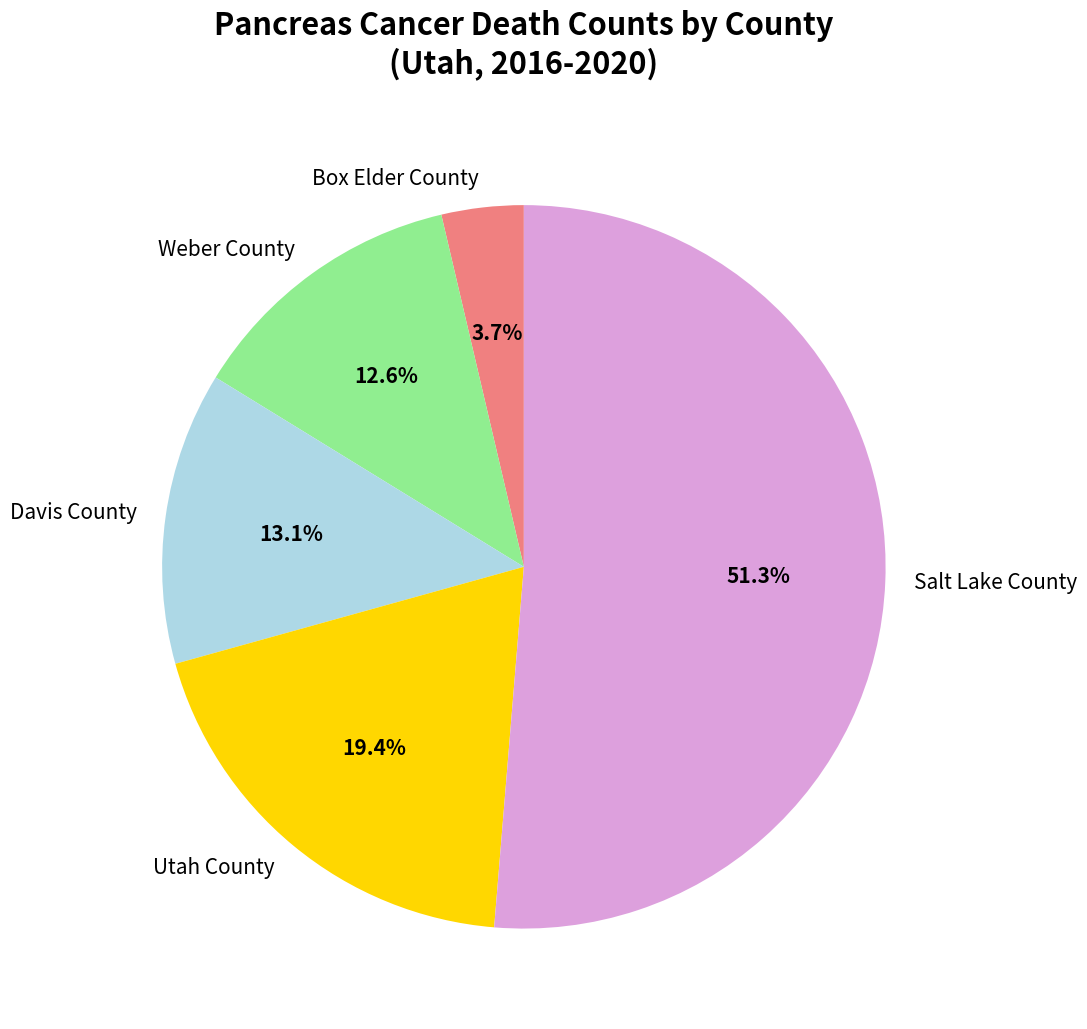

What percentage is the Weber County slice, to the nearest percent?

13%